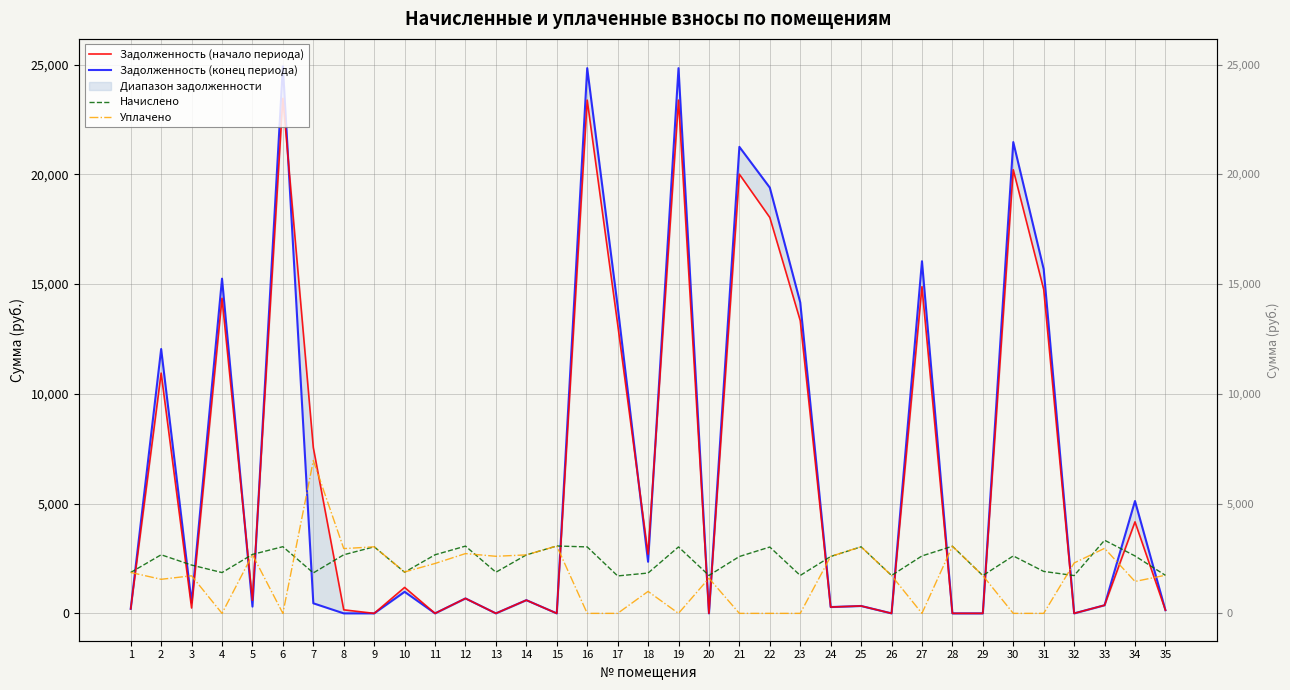

Between 12 and 16, which series saw the biggest shift?

Задолженность (конец периода)